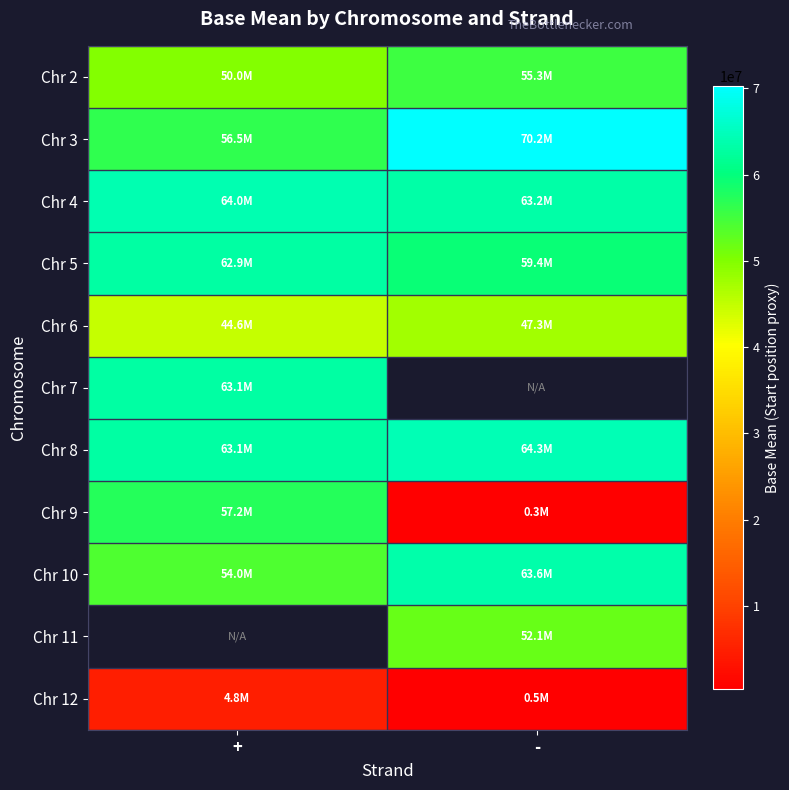

What is the spread (max minus min) of values at -?

69897161.0